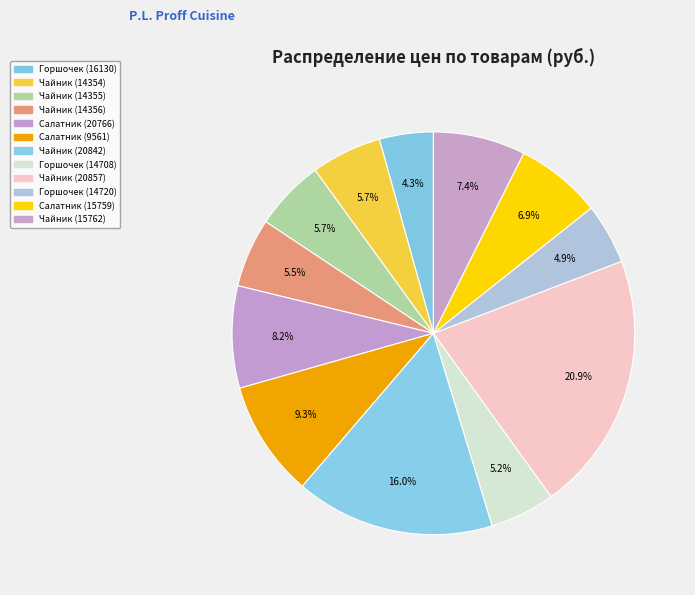

Combined, do Салатник (15759) and Чайник (20857) account for over 50%?

No